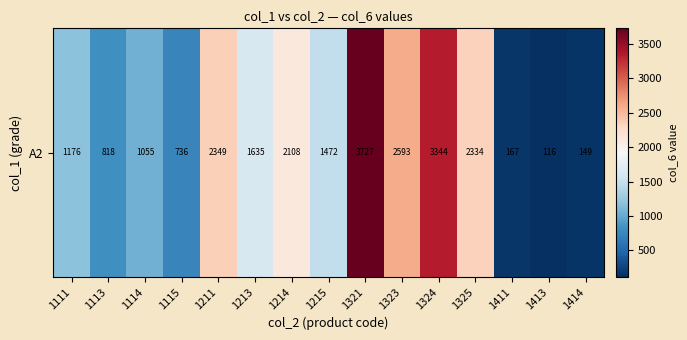

What is the approximate value at 1325, to the nearest 50?

2350